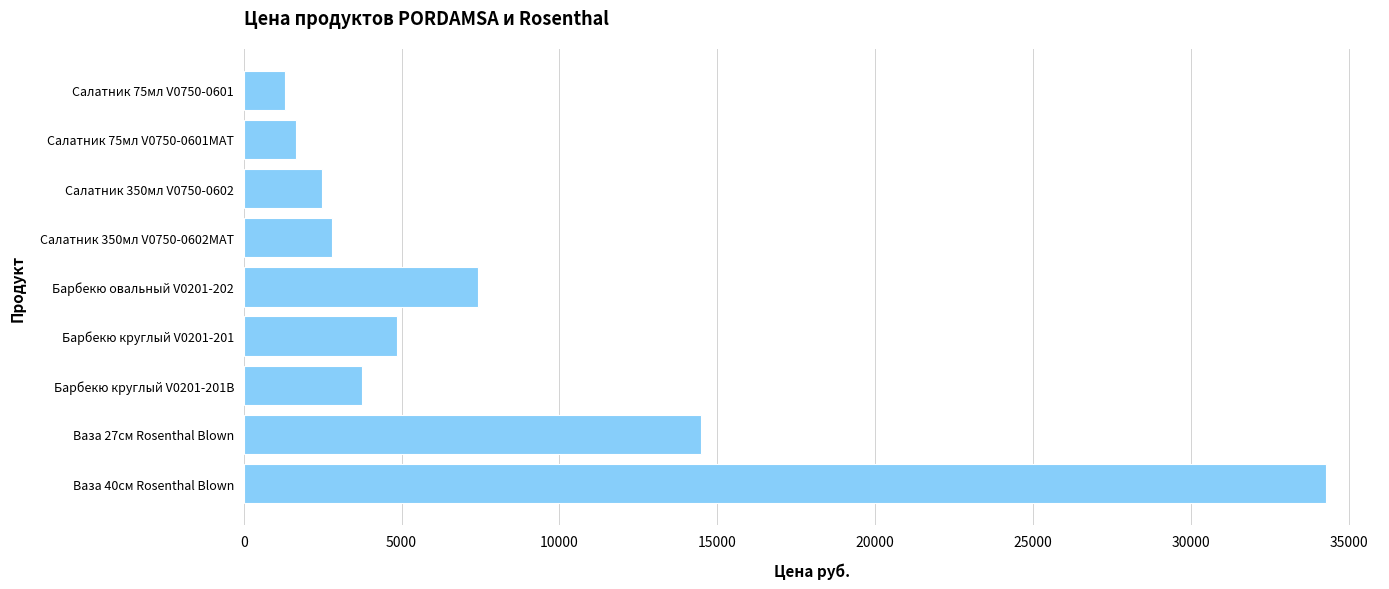

Reading top to bottom, transcribe all the data shown in this chart.

Салатник 75мл V0750-0601=1311	Салатник 75мл V0750-0601MAT=1650	Салатник 350мл V0750-0602=2489	Салатник 350мл V0750-0602MAT=2784	Барбекю овальный V0201-202=7437	Барбекю круглый V0201-201=4845	Барбекю круглый V0201-201B=3756	Ваза 27см Rosenthal Blown=14484	Ваза 40см Rosenthal Blown=34282